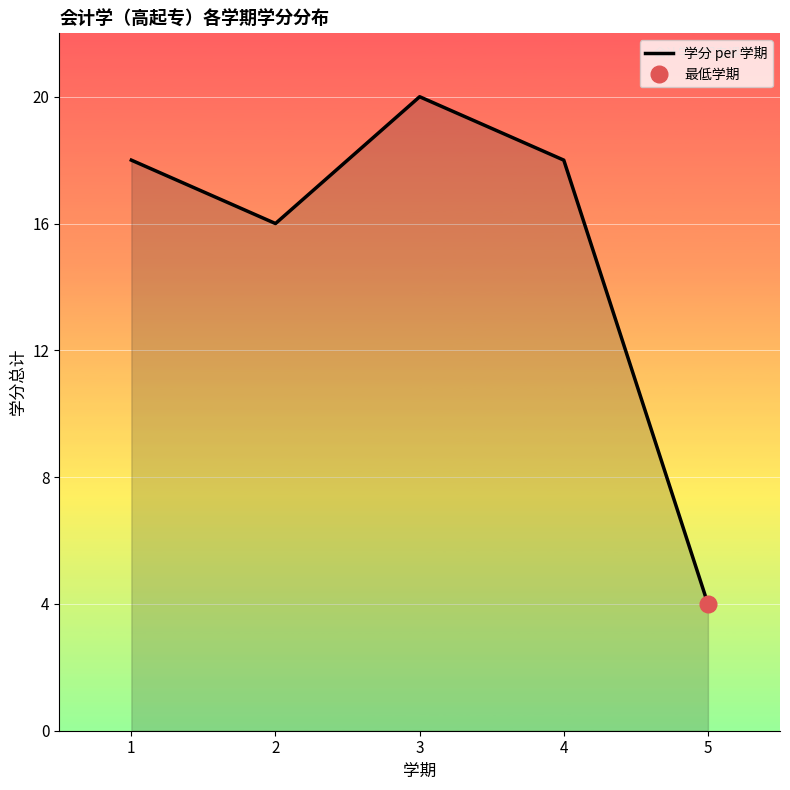

What is the change in value from 1 to 3?

+2